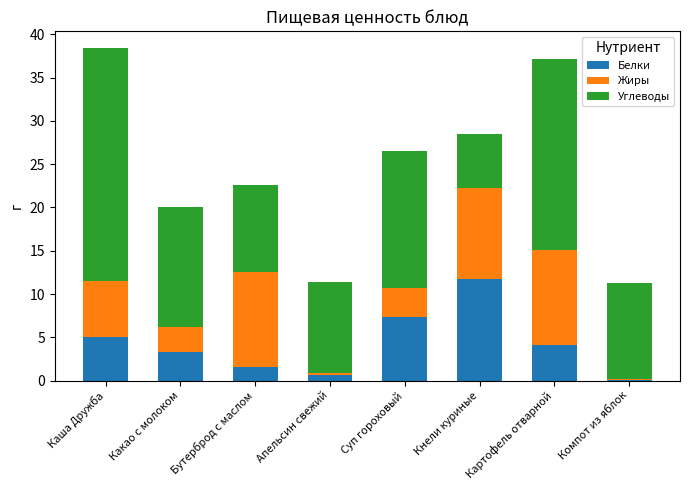

At which label does Белки reach its peak?

Кнели куриные